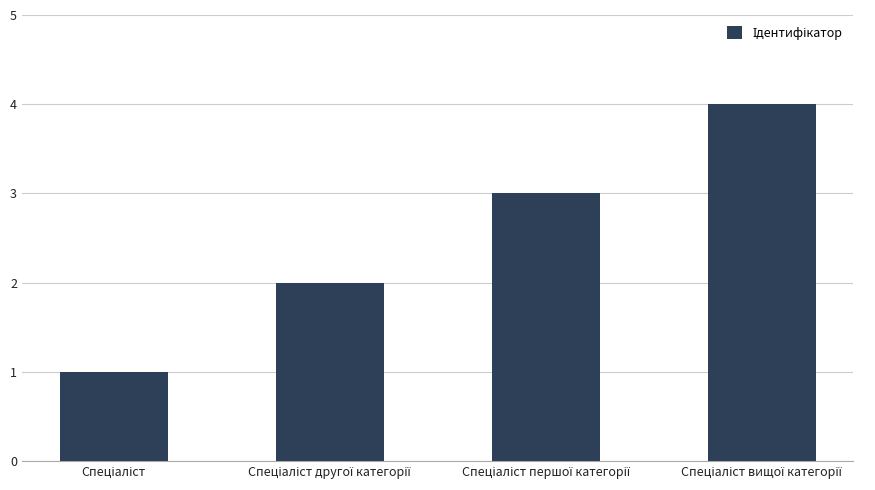

Are the bars horizontal?

No